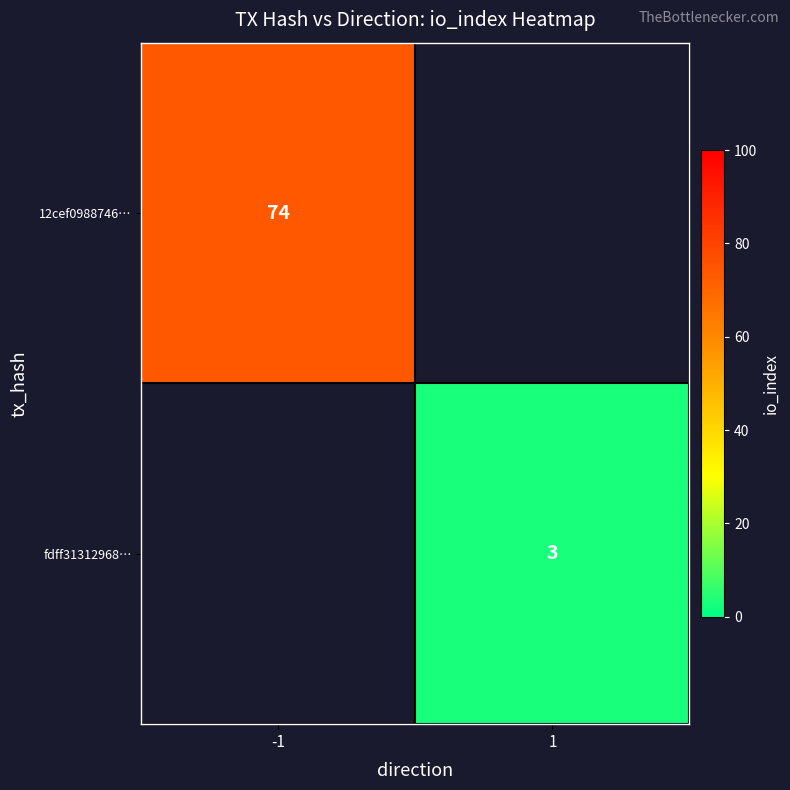

The 12cef0988746… series shows 74 at -1. True or false?

True